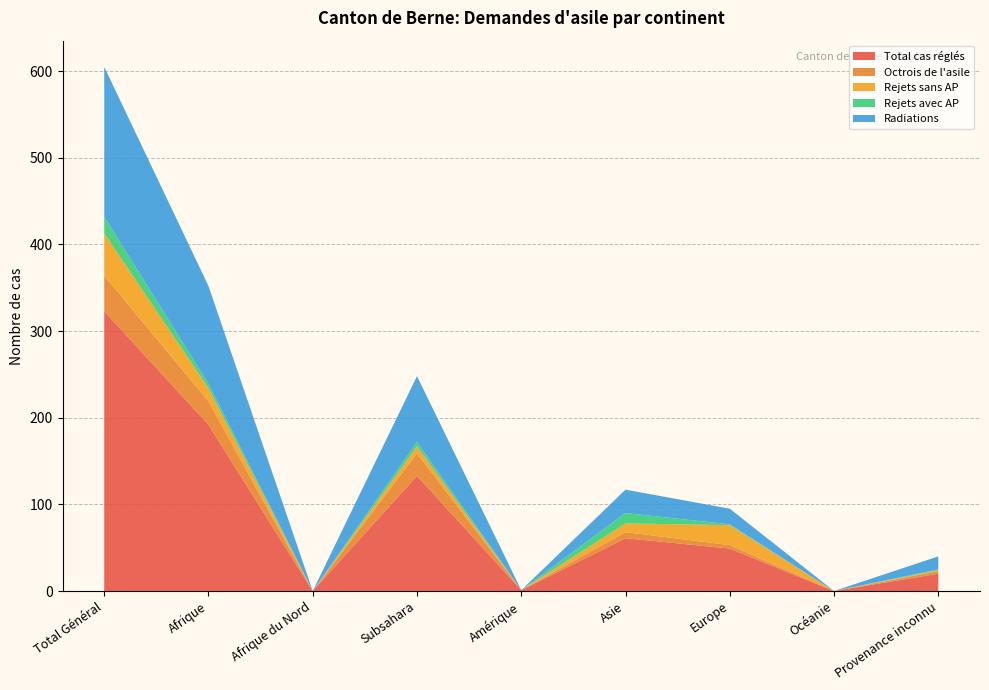

Reading left to right, transcribe all the data shown in this chart.

Total cas réglés: 323	192	0	133	1	61	49	0	20
Octrois de l'asile: 41	27	0	26	0	7	4	0	3
Rejets sans AP: 49	15	0	8	0	10	23	0	1
Rejets avec AP: 19	5	0	5	0	12	1	0	1
Radiations: 173	113	0	76	0	27	18	0	15